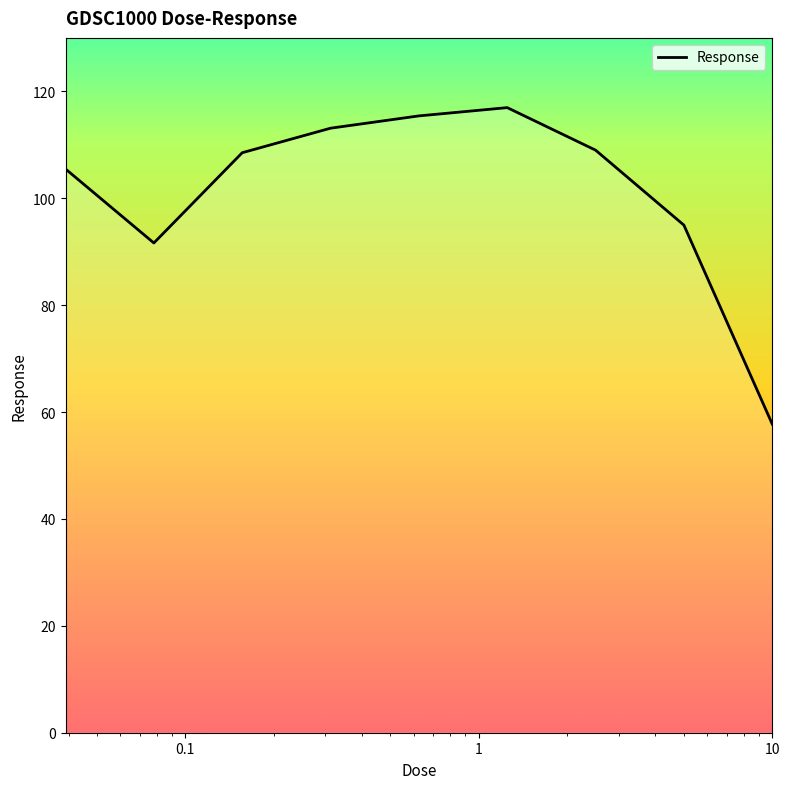

Is it true that the value at 0.01 is 51.8?

False